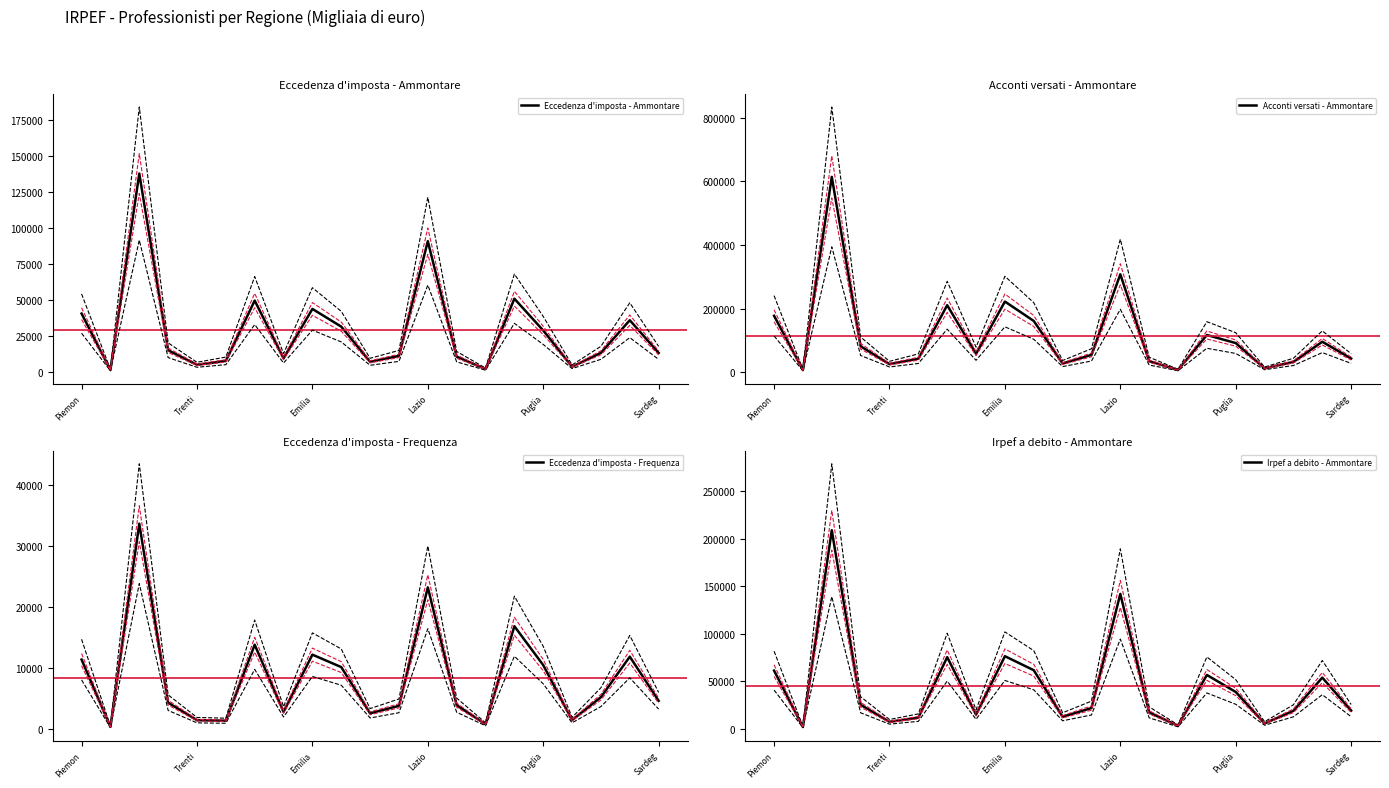

The value of Acconti versati - Ammontare at Puglia is 34486. True or false?

False